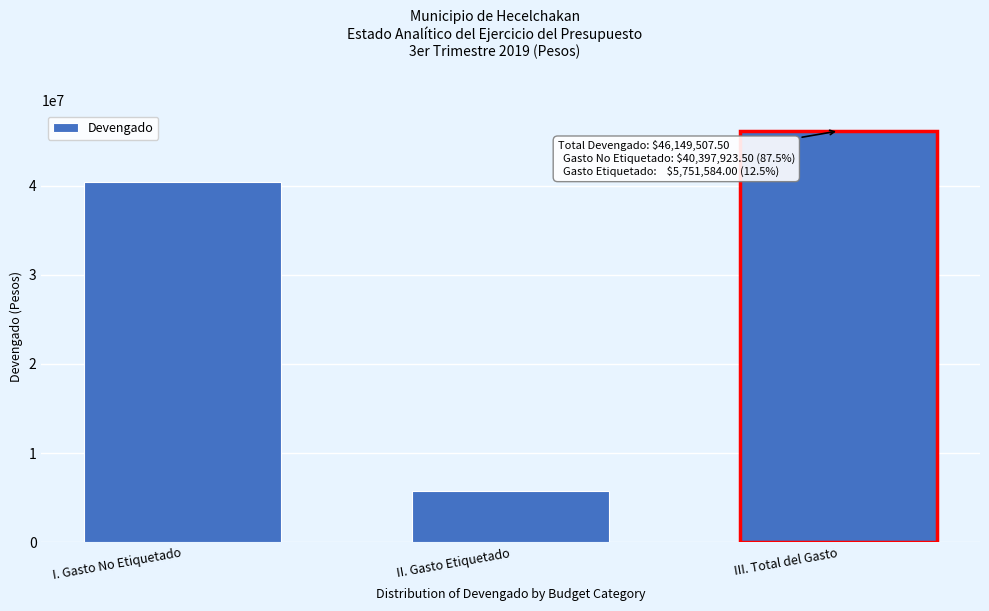

Reading left to right, extract all data points from this chart.

40397923.5	5751584.0	46149507.5